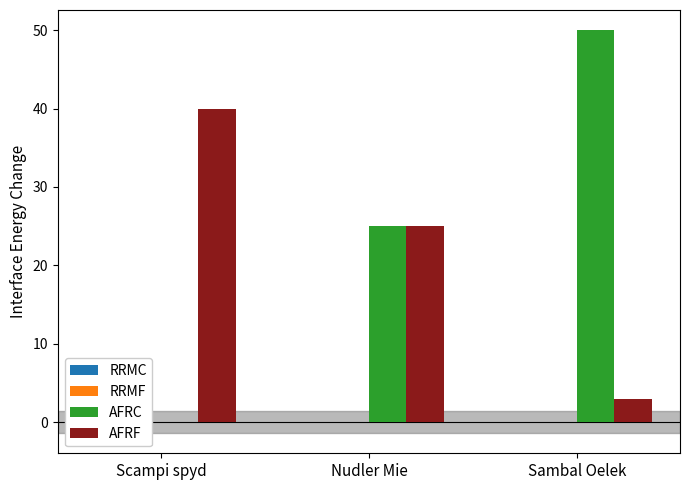

List the labels in order of AFRF value, largest first.

Scampi spyd, Nudler Mie, Sambal Oelek